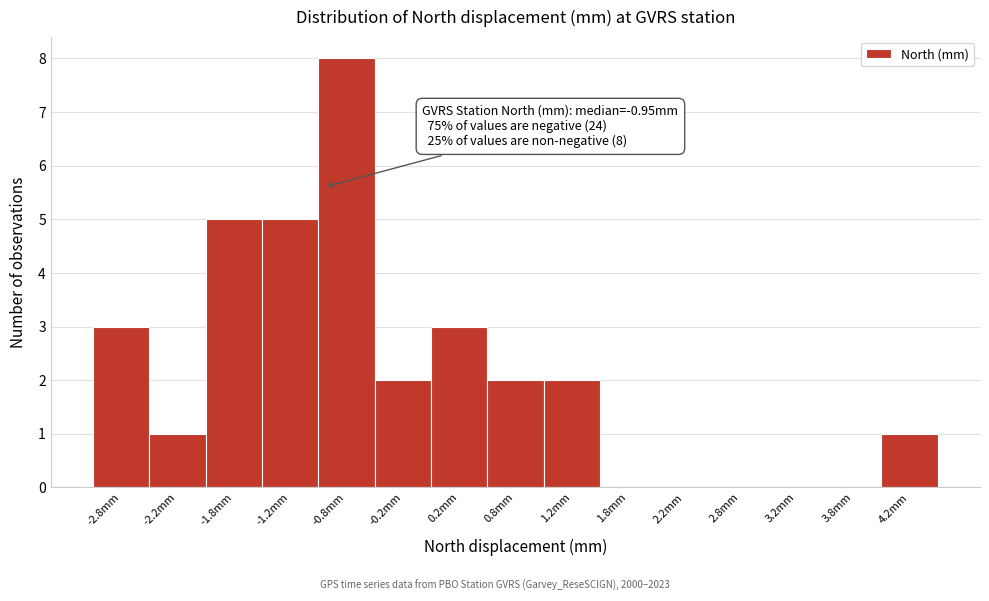

Which range on the x-axis has the tallest bar?

-1.0 to -0.5